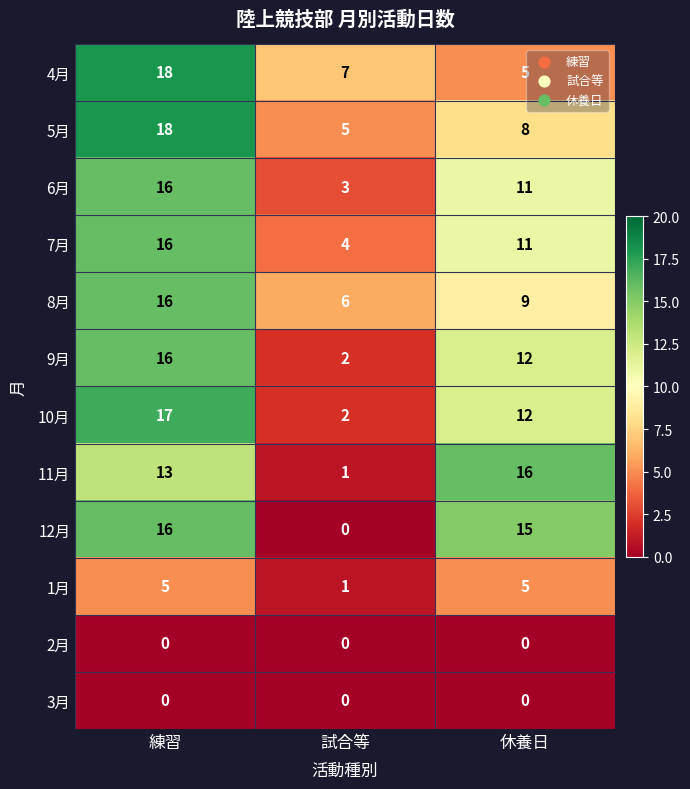

True or false: 2月 has a value of 0 at 休養日.

True